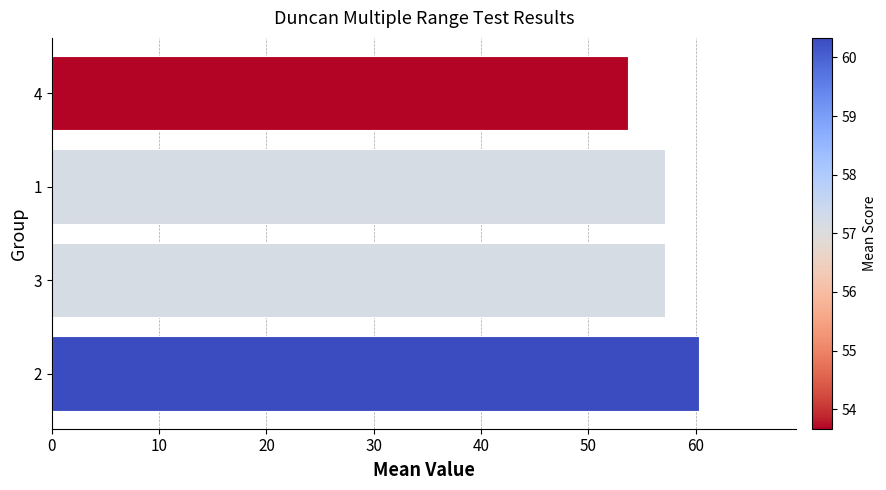

Reading bottom to top, transcribe all the data shown in this chart.

2=60.3	3=57.2	1=57.2	4=53.7